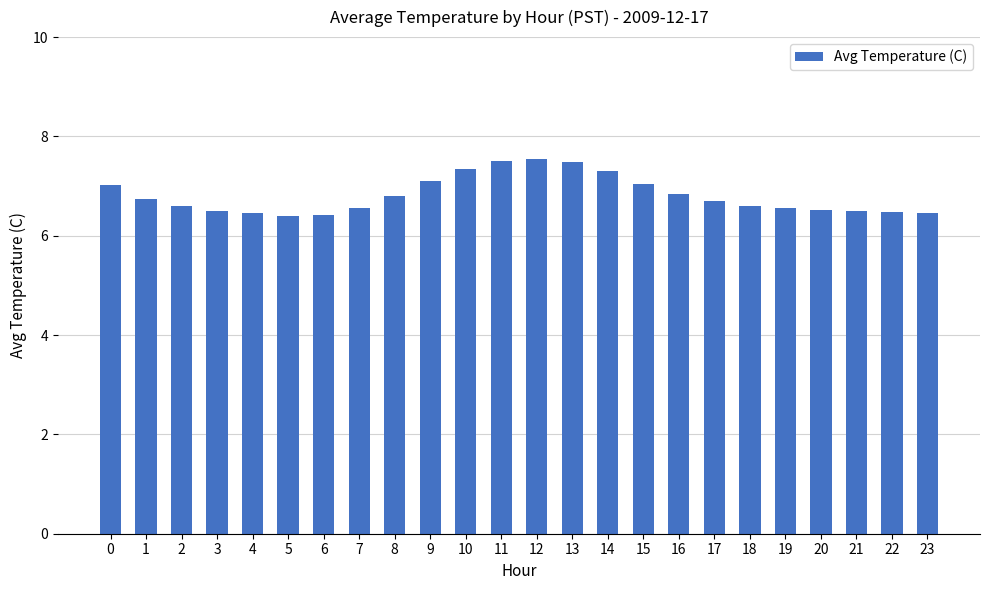

The chart shows a value of 7.5 at 12. True or false?

True